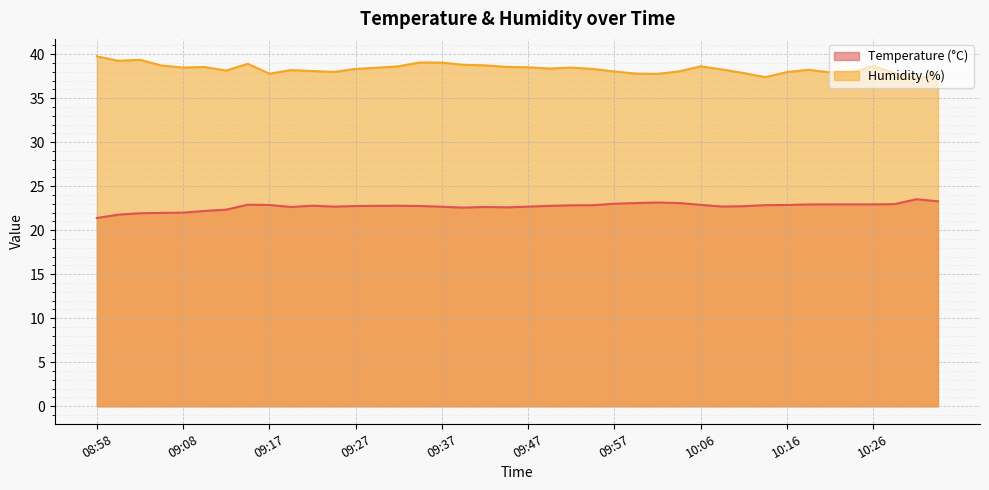

What are all the series names shown in the legend?

Temperature (°C), Humidity (%)